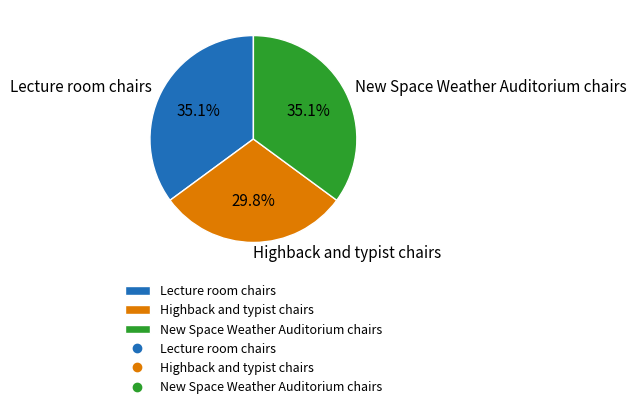

What is the ratio of the value at Lecture room chairs to the value at Highback and typist chairs?

1.2